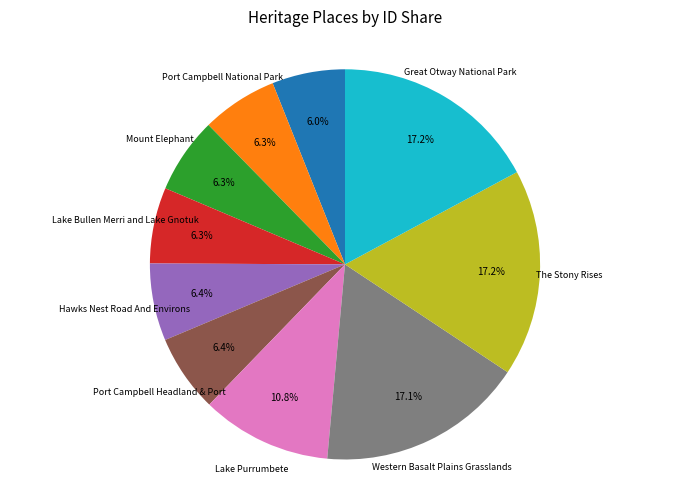

Does any single category account for the majority?

No